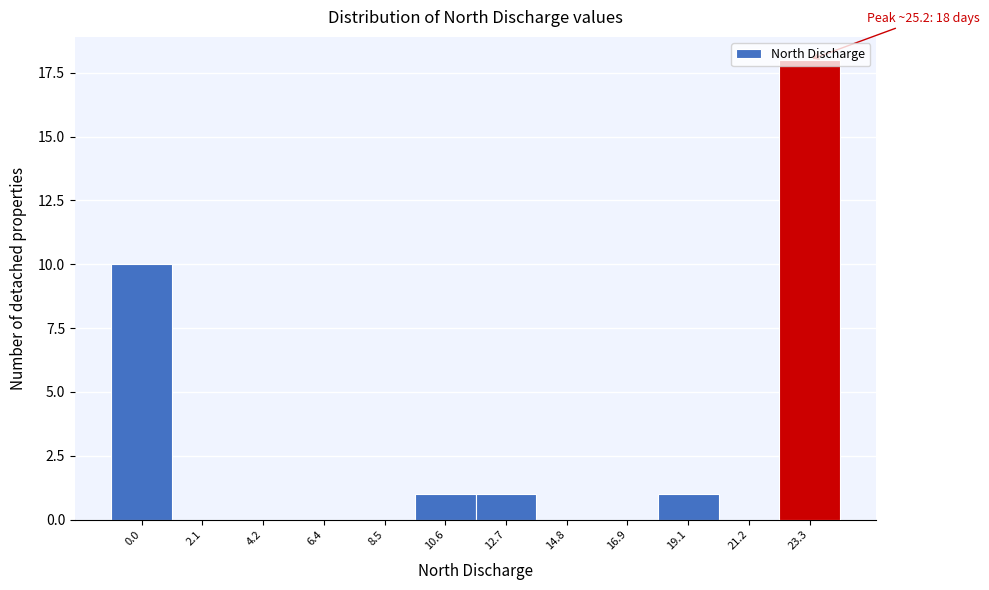

Which label corresponds to the largest value in the chart?

23.3